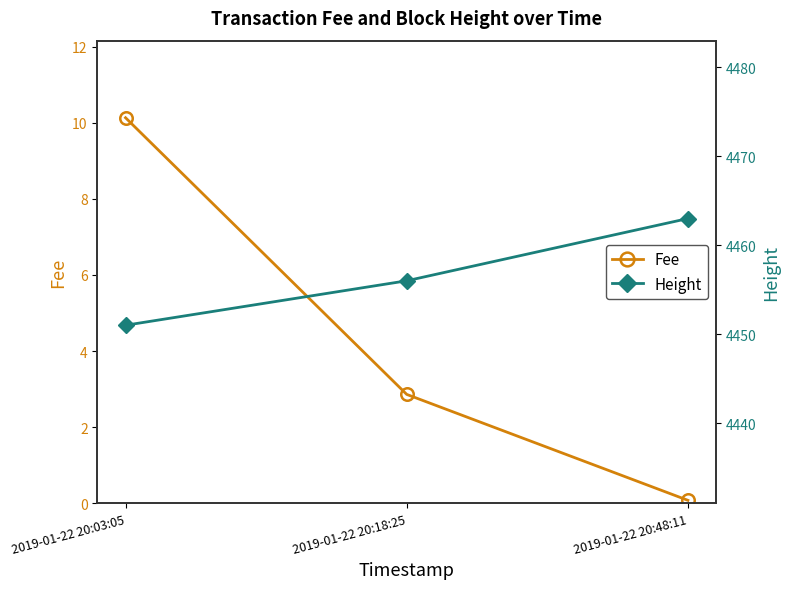

Rank the series by their average value, from highest to lowest.

Height, Fee